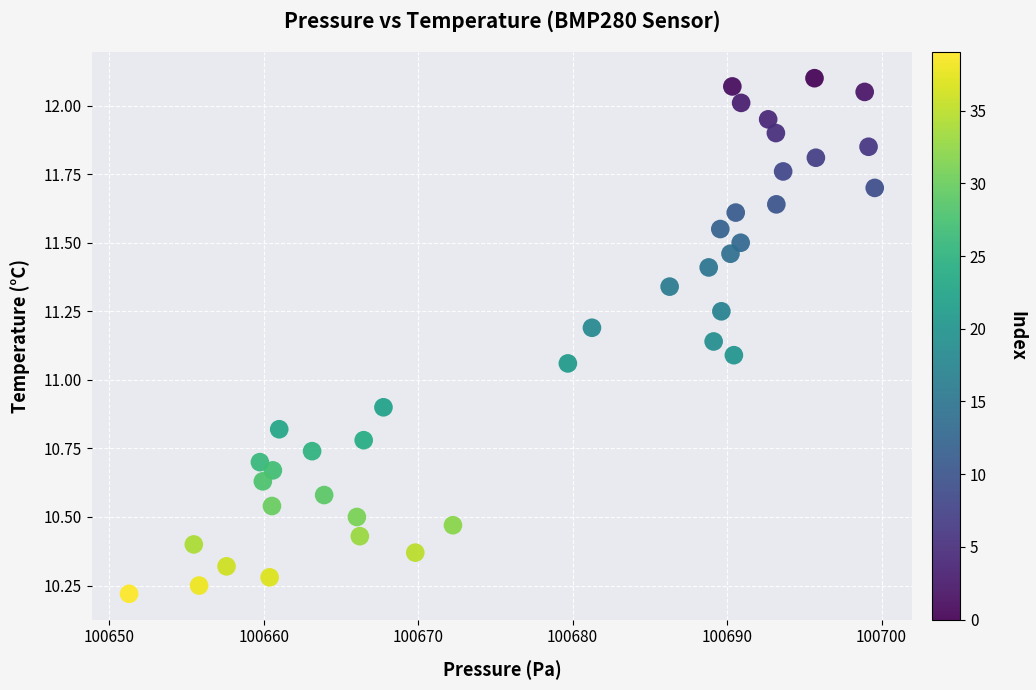

What is the range of Y values (max minus min)?

1.9